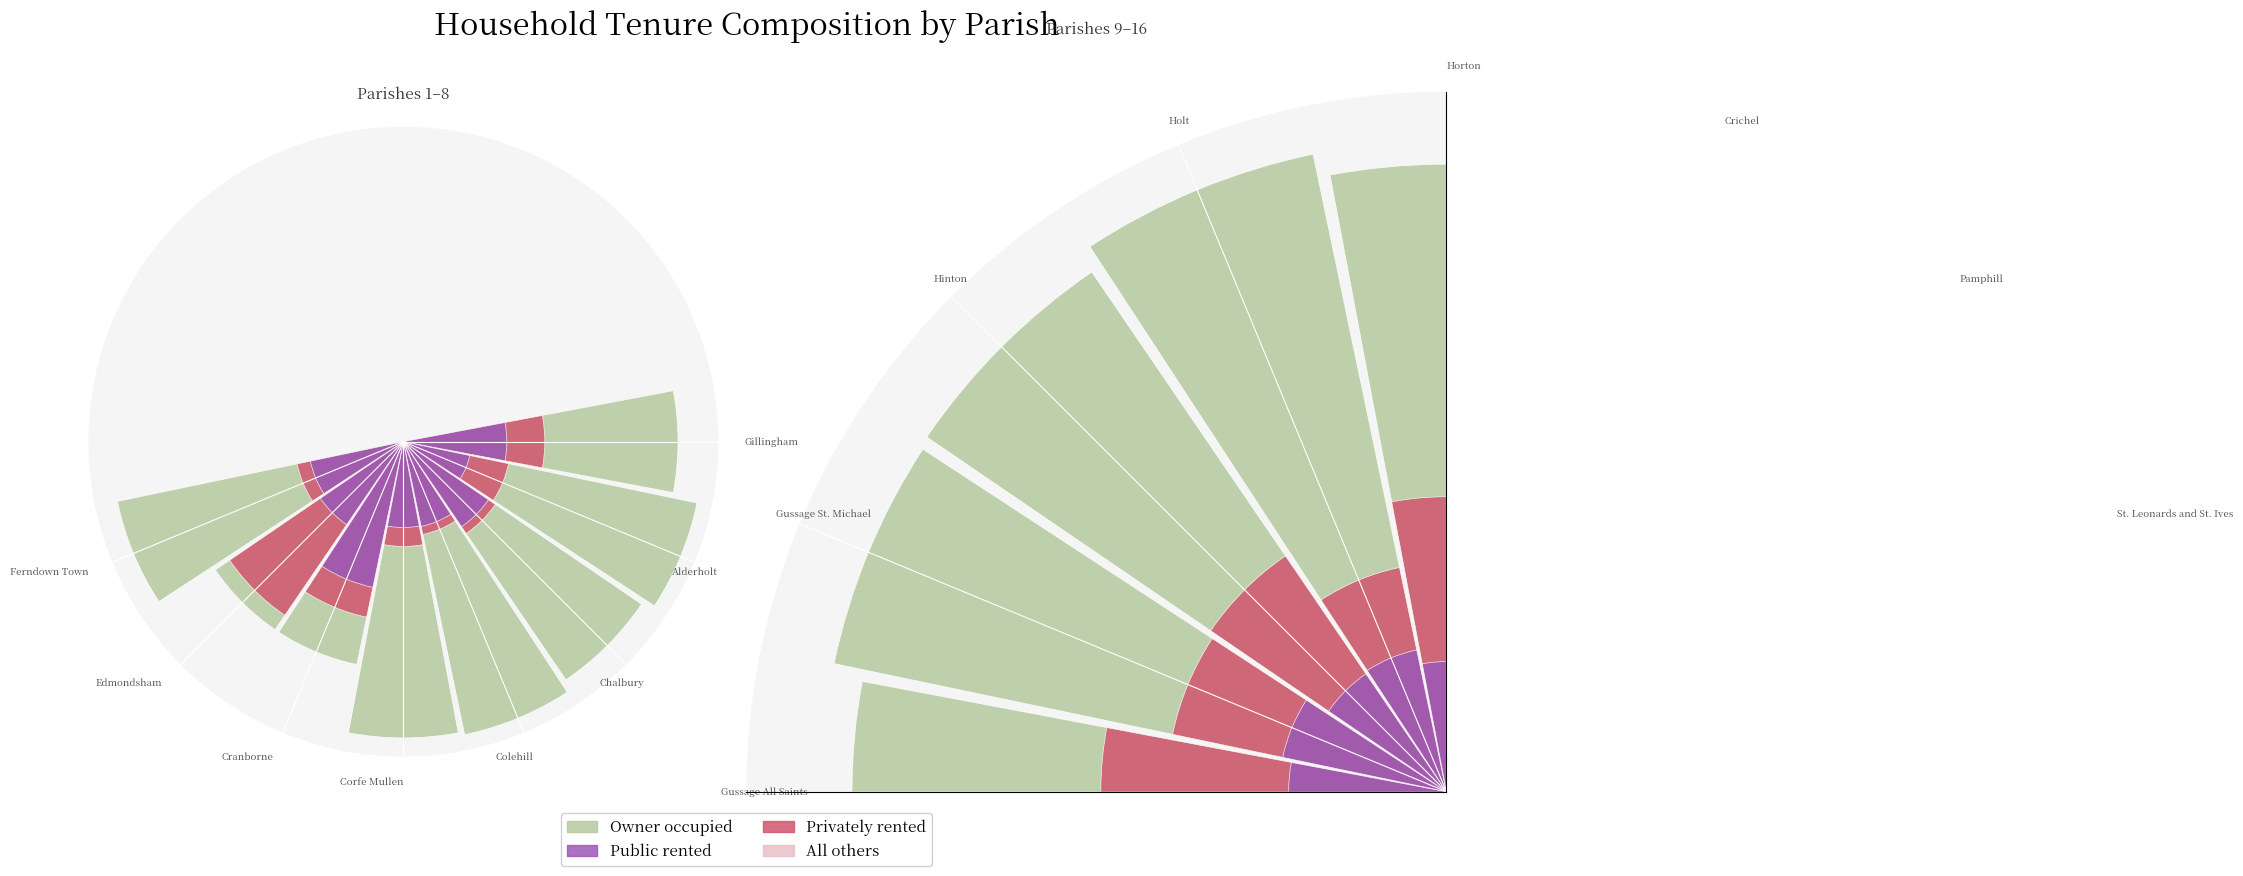

What is the total value across all series at Pamphill?

181.2